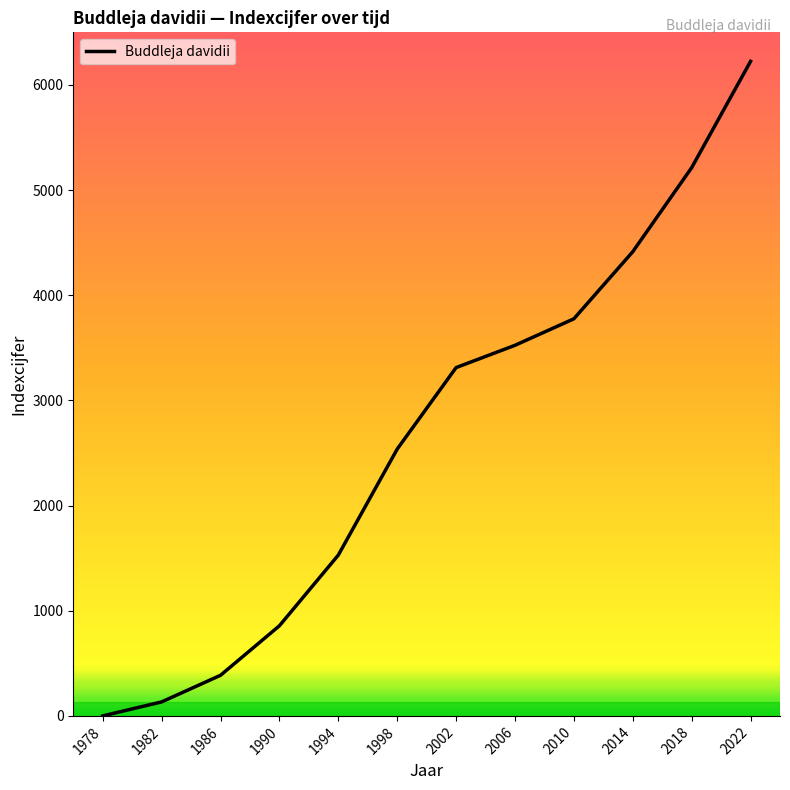

What is the sum of all values?

31905